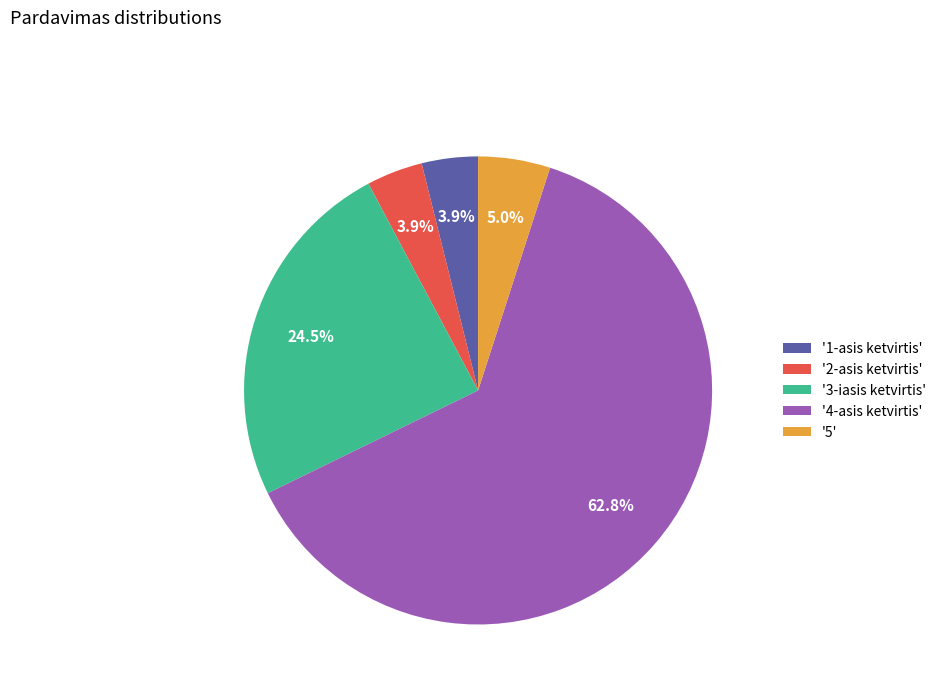

Which category accounts for the majority?

'4-asis ketvirtis'